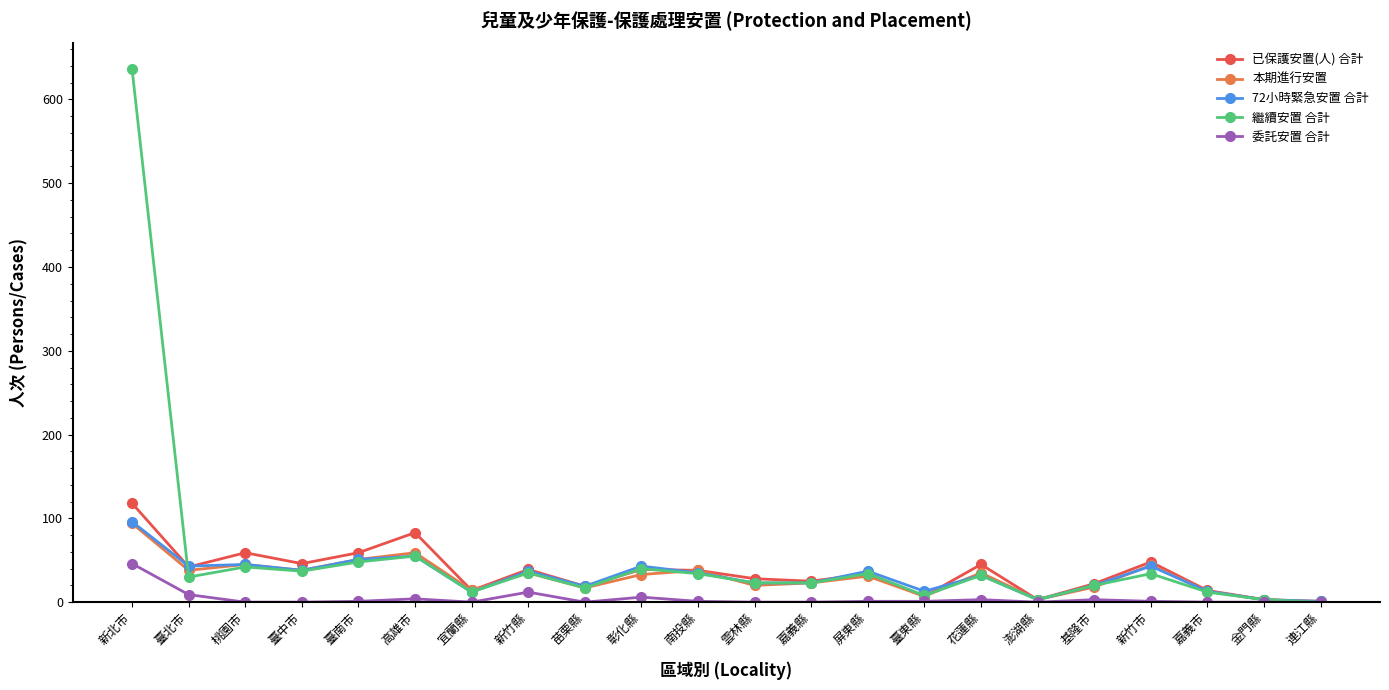

Where does the 本期進行安置 series first go above 33?

新北市